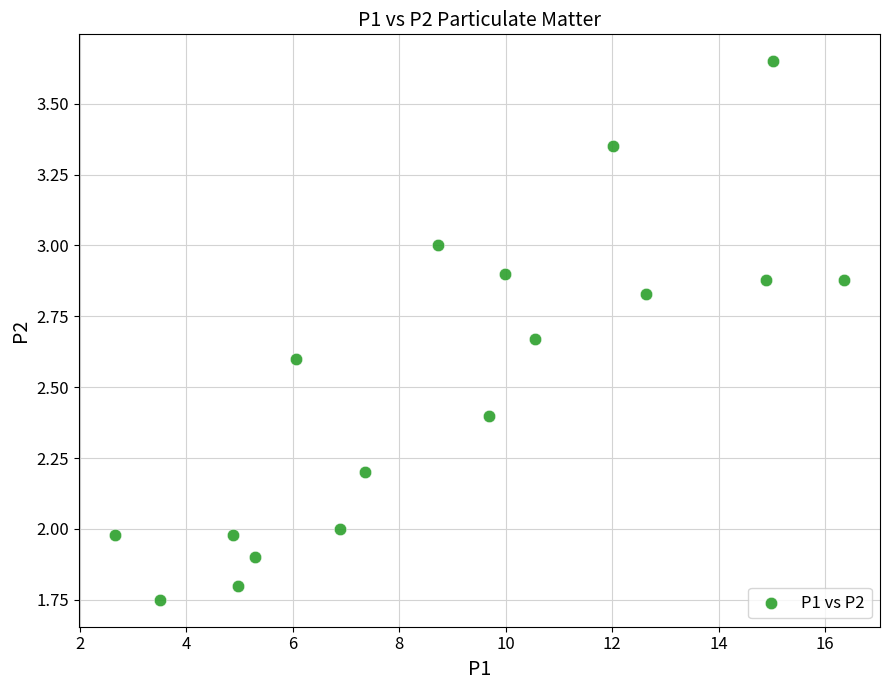

What is the range of Y values (max minus min)?

1.9